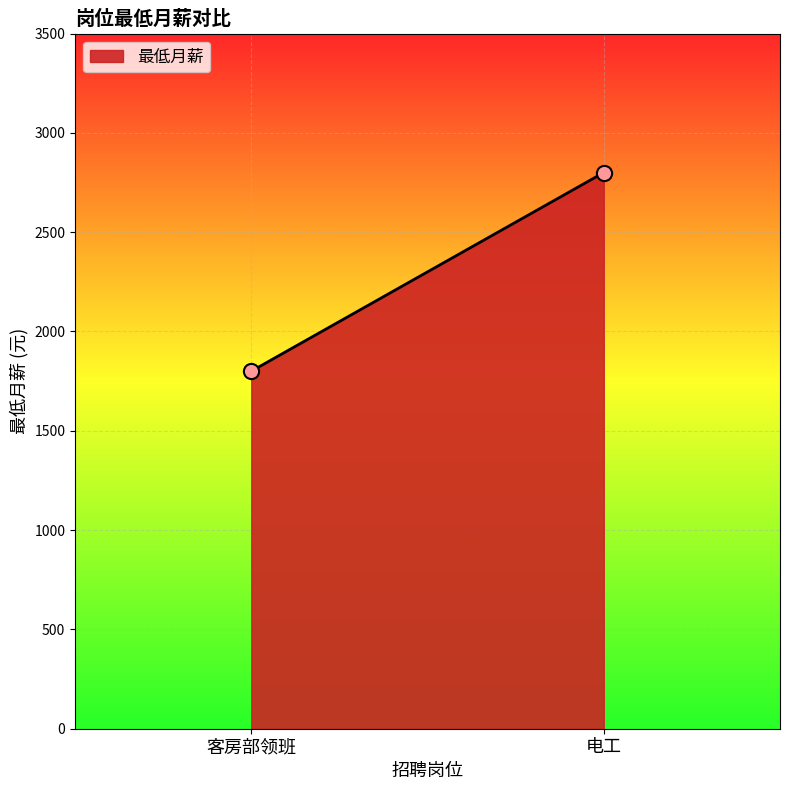

What is the range of Y values (max minus min)?

1000